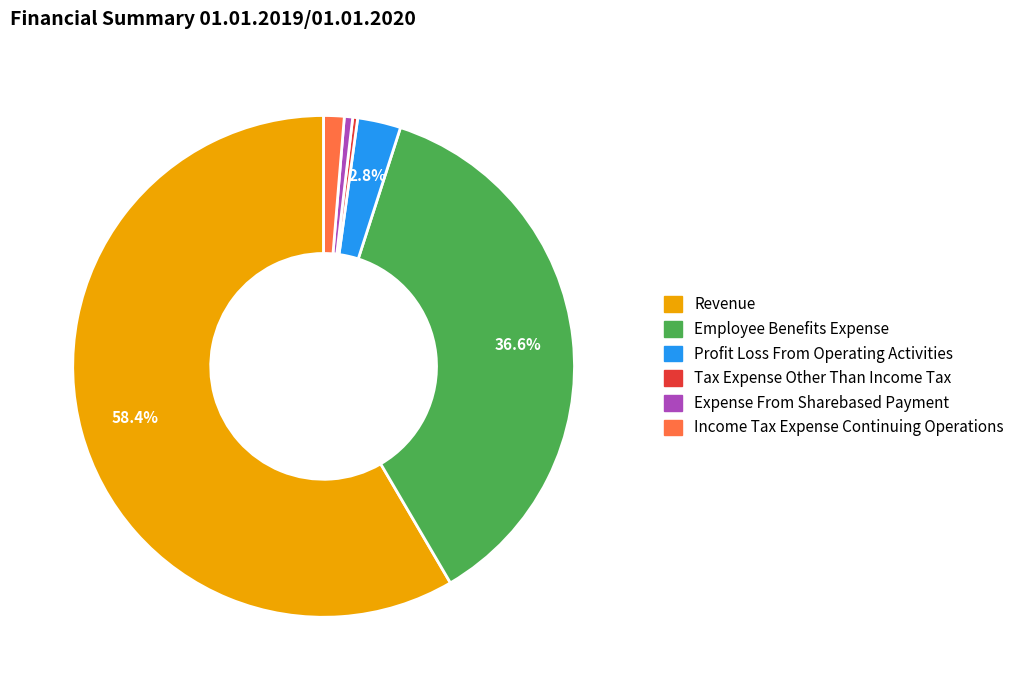

Which slice is the largest?

Revenue